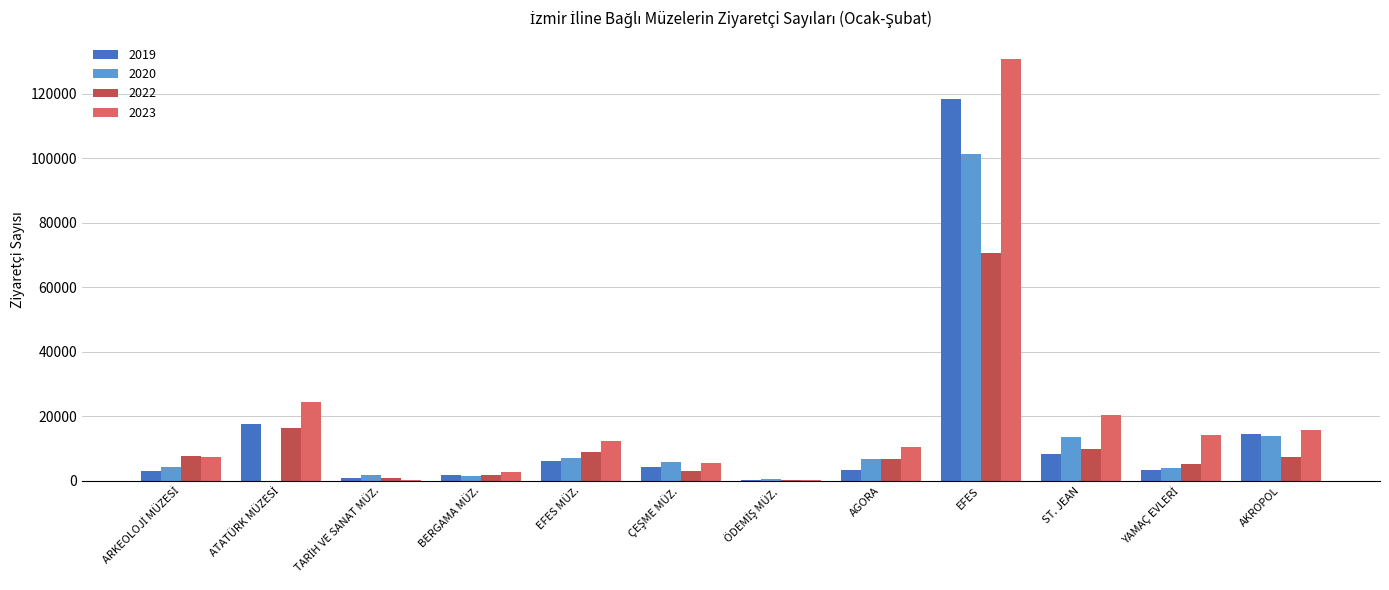

Between EFES MÜZ. and EFES, which series saw the biggest shift?

2023